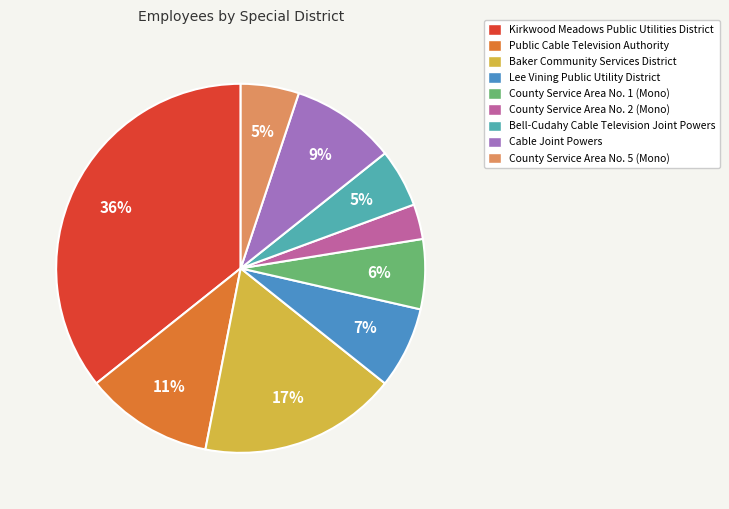

To the nearest percent, what is the average slice percentage?

11%